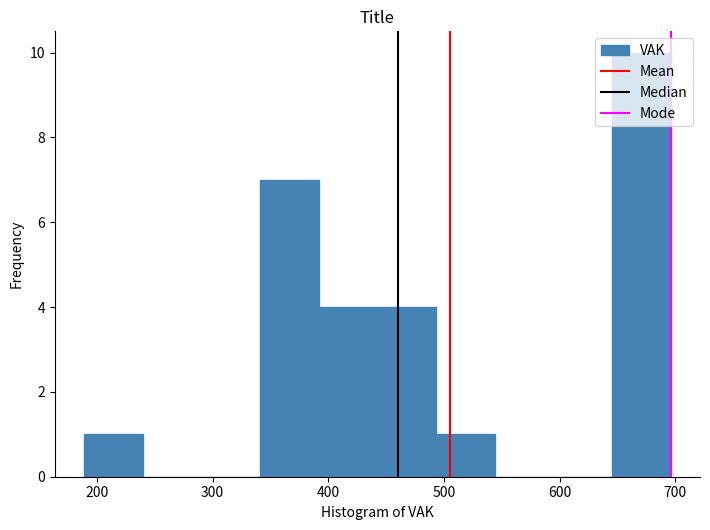

Reading left to right, transcribe this chart: for each bar, give the range it covers on the x-axis and its height. Neither the bar edges nor the heights are printed on the chart, so give them approximately, as read against the axes.

190 to 240: 1
240 to 290: 0
290 to 340: 0
340 to 390: 7
390 to 440: 4
440 to 490: 4
490 to 540: 1
540 to 590: 0
590 to 650: 0
650 to 700: 10